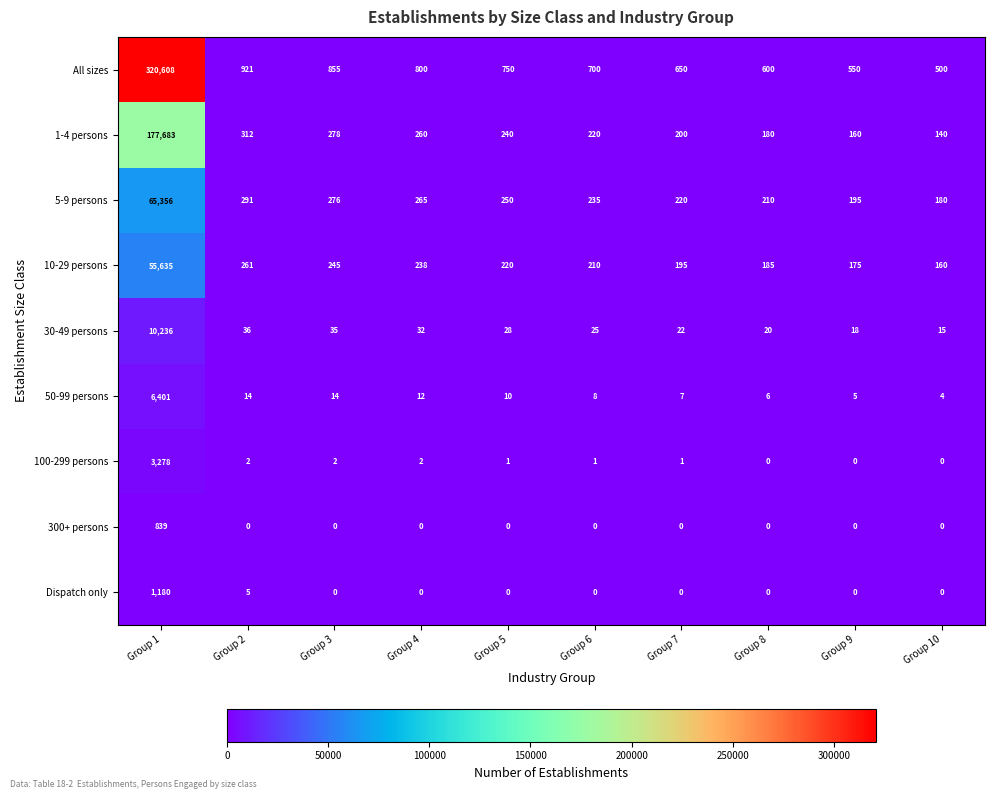

List the series in order of their peak value, highest first.

All sizes, 1-4 persons, 5-9 persons, 10-29 persons, 30-49 persons, 50-99 persons, 100-299 persons, Dispatch only, 300+ persons